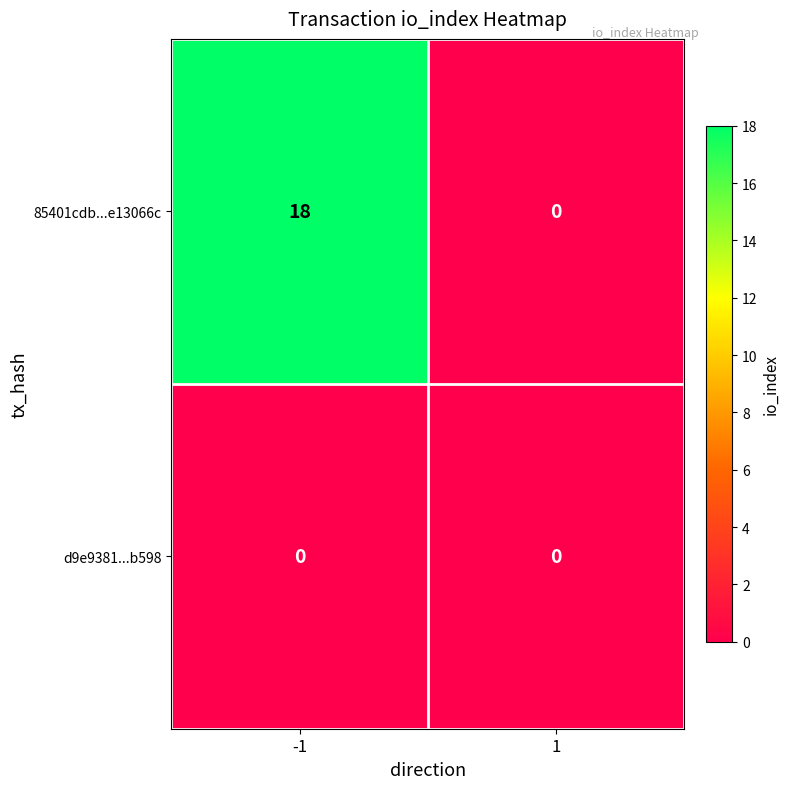

Rank the series by their average value, from lowest to highest.

d9e9381...b598, 85401cdb...e13066c